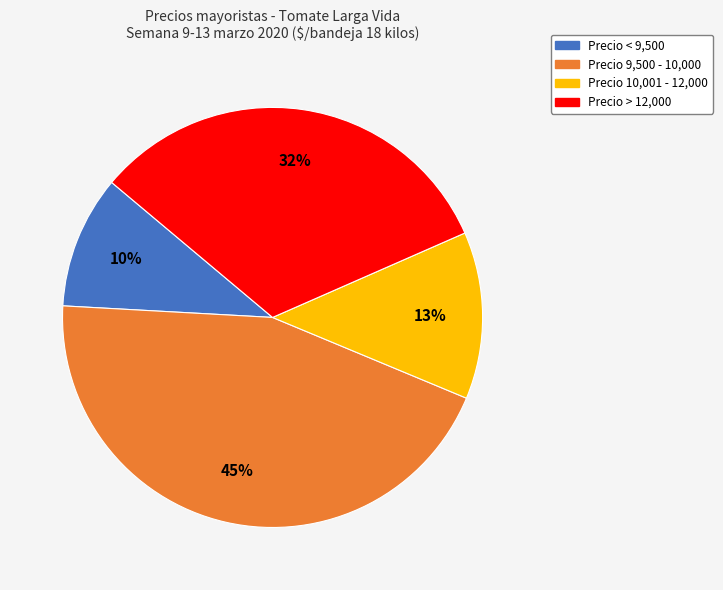

Is there a majority slice in this chart?

No